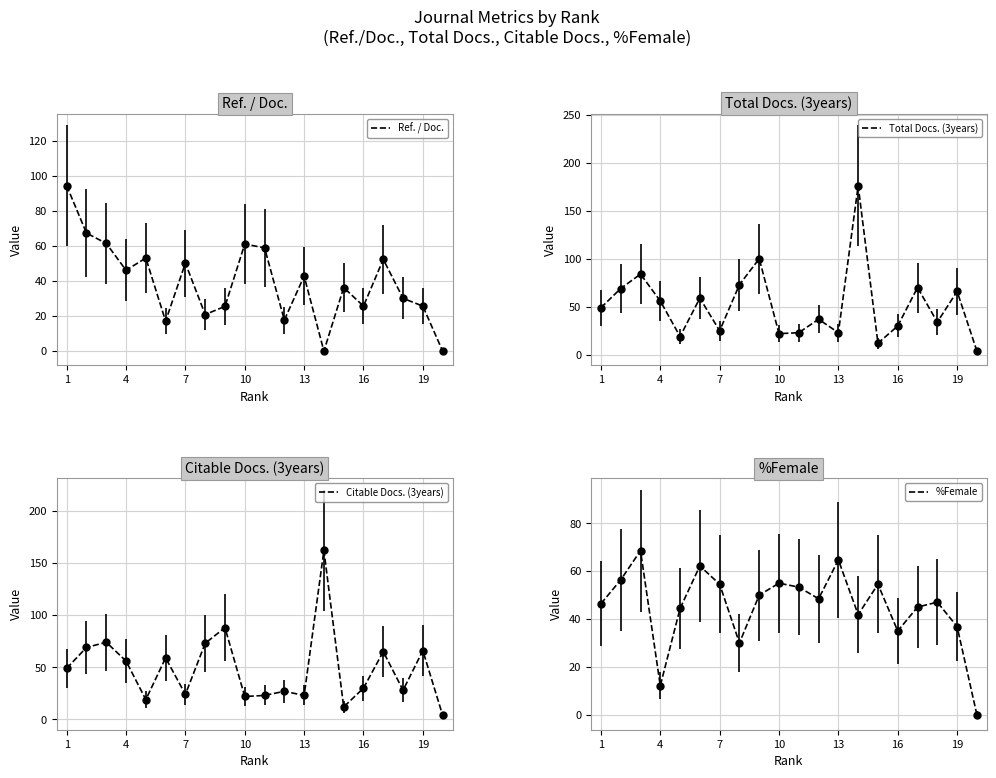

Where does the Ref. / Doc. series first go above 42?

1